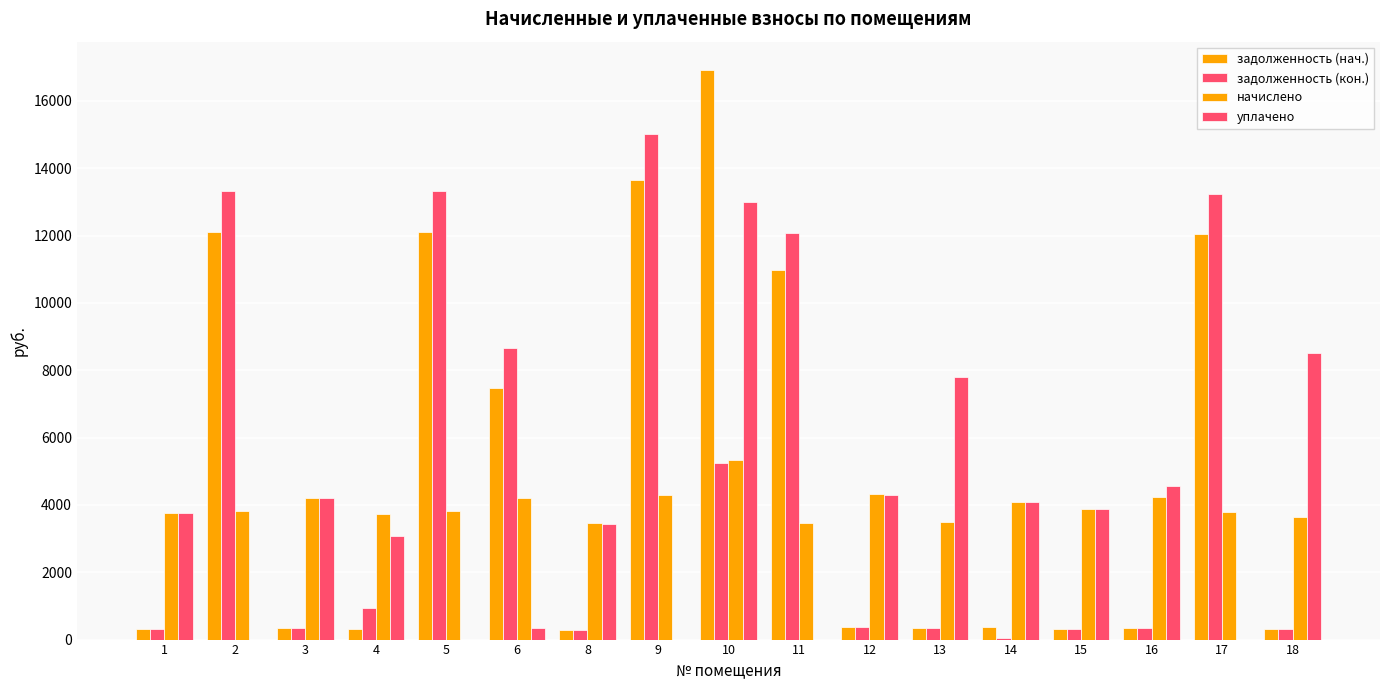

Does the chart contain stacked bars?

No